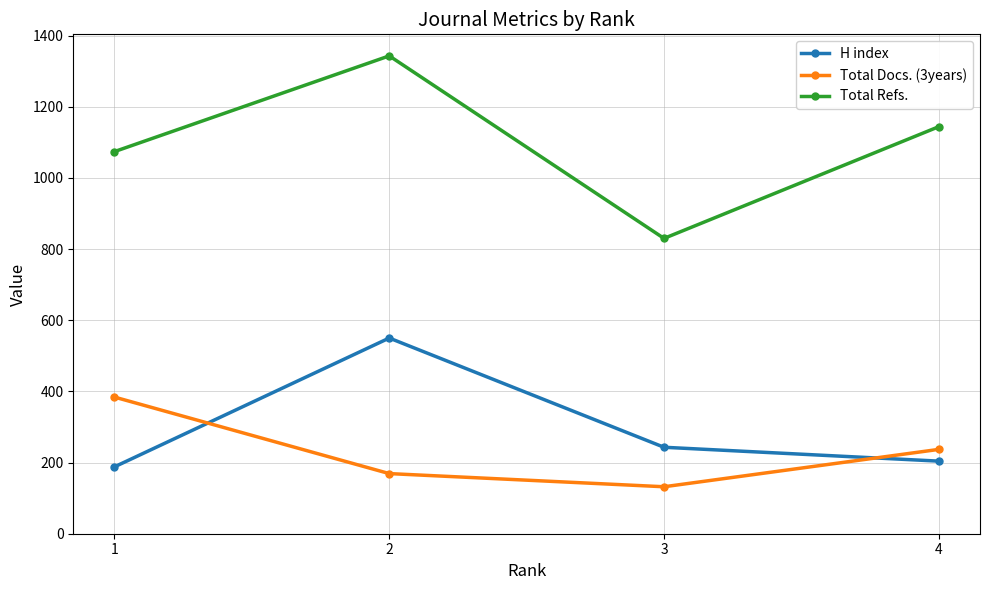

True or false: Total Docs. (3years) has a value of 54 at 2.

False